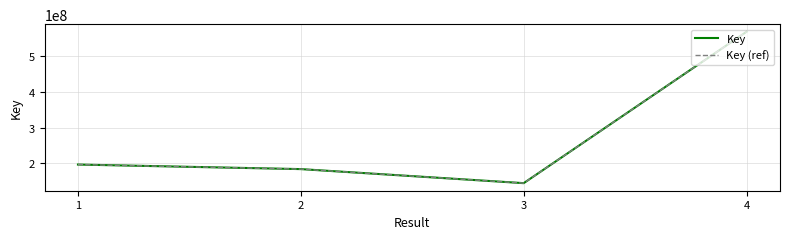

True or false: Key and Key (ref) intersect in this chart.

False